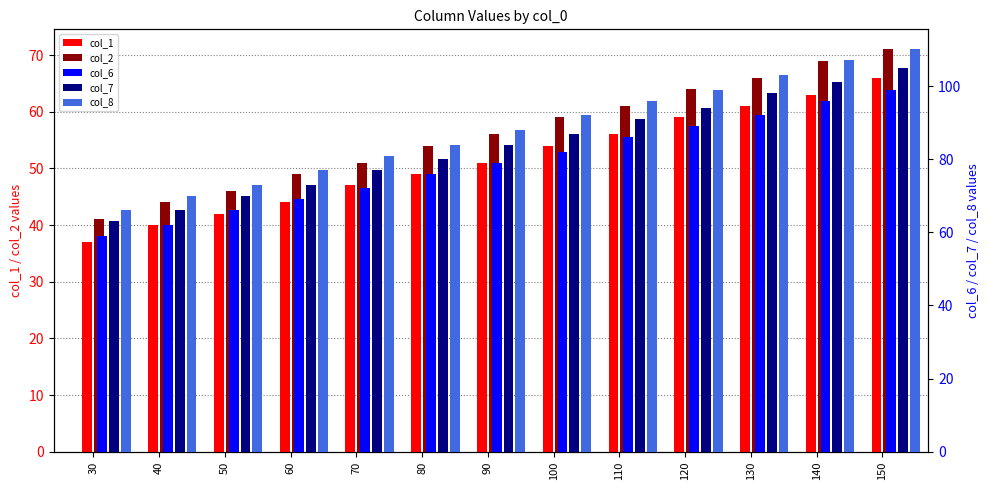

The col_1 series shows 67 at 40. True or false?

False